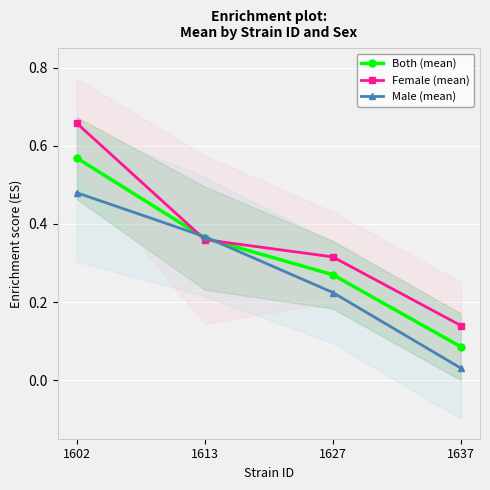

The value of Female (mean) at 1613 is 0.4. True or false?

True